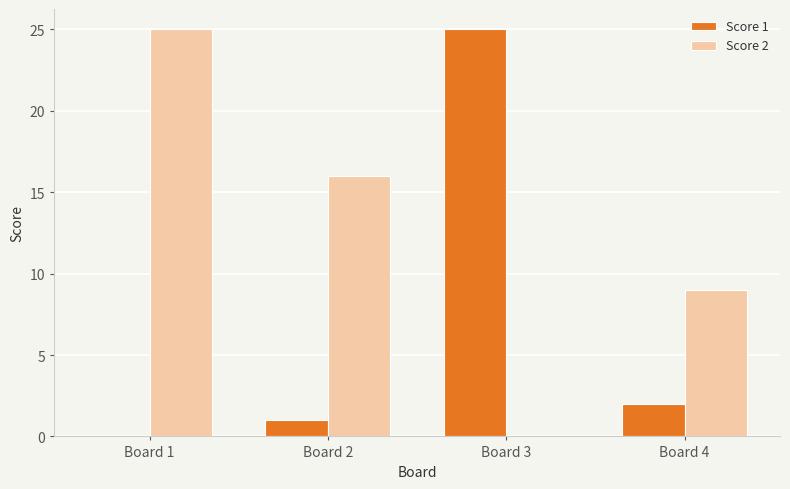

Reading left to right, extract all data points from this chart.

Score 1: Board 1=0	Board 2=1	Board 3=25	Board 4=2
Score 2: Board 1=25	Board 2=16	Board 3=0	Board 4=9